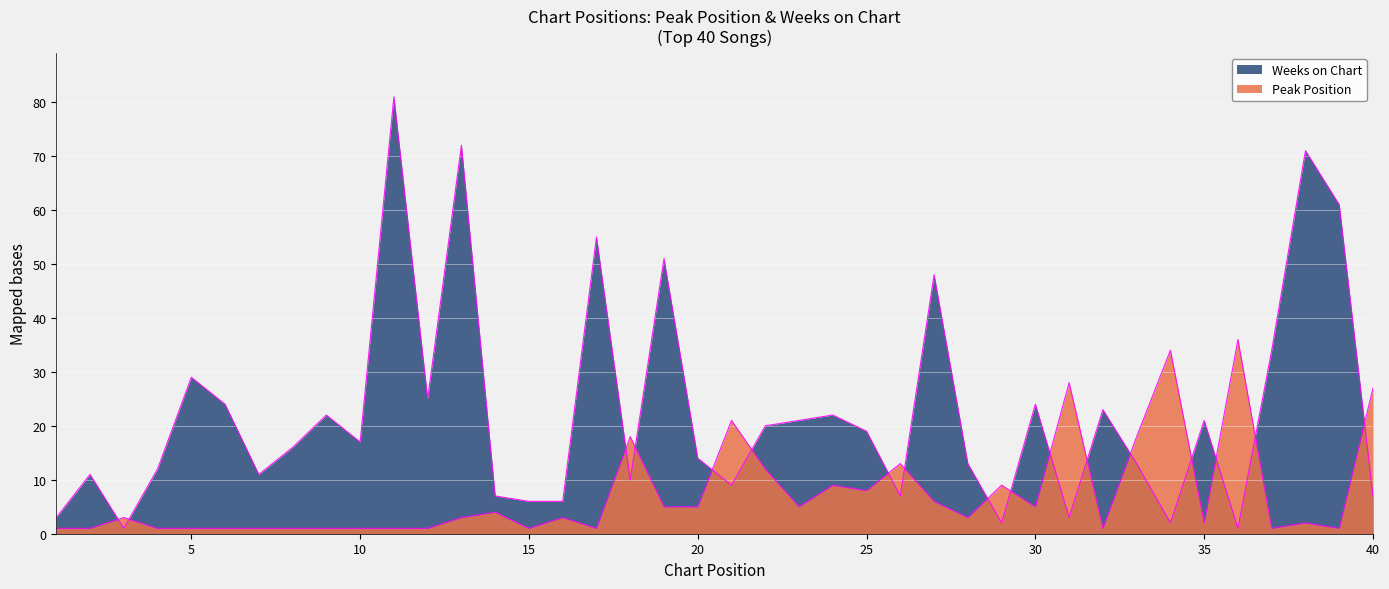

How many times do Weeks on Chart and Peak Position cross each other?

17